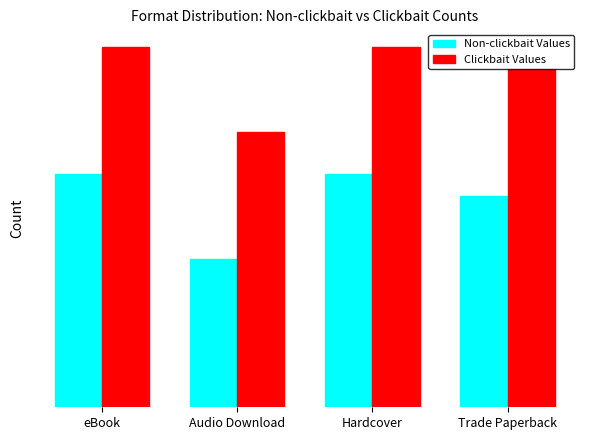

List the series in order of their overall mean, lowest first.

Non-clickbait Values, Clickbait Values